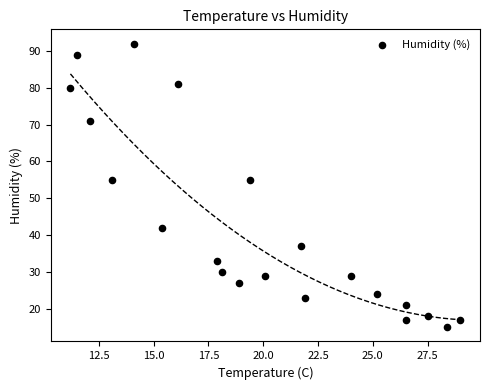

What is the range of Y values (max minus min)?

77